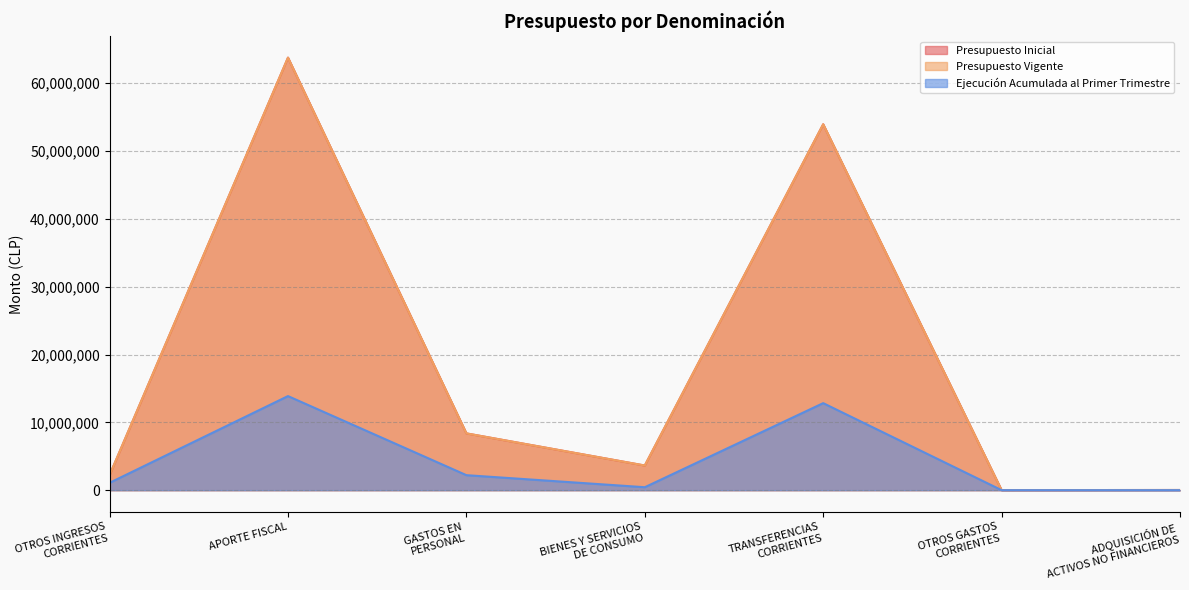

Does the chart have visible grid lines?

Yes